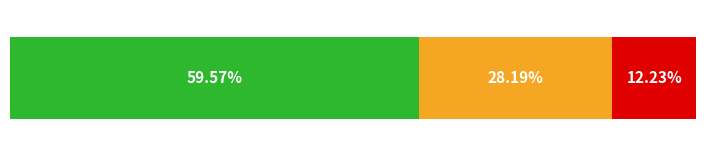

How many distinct data groups are displayed?

3